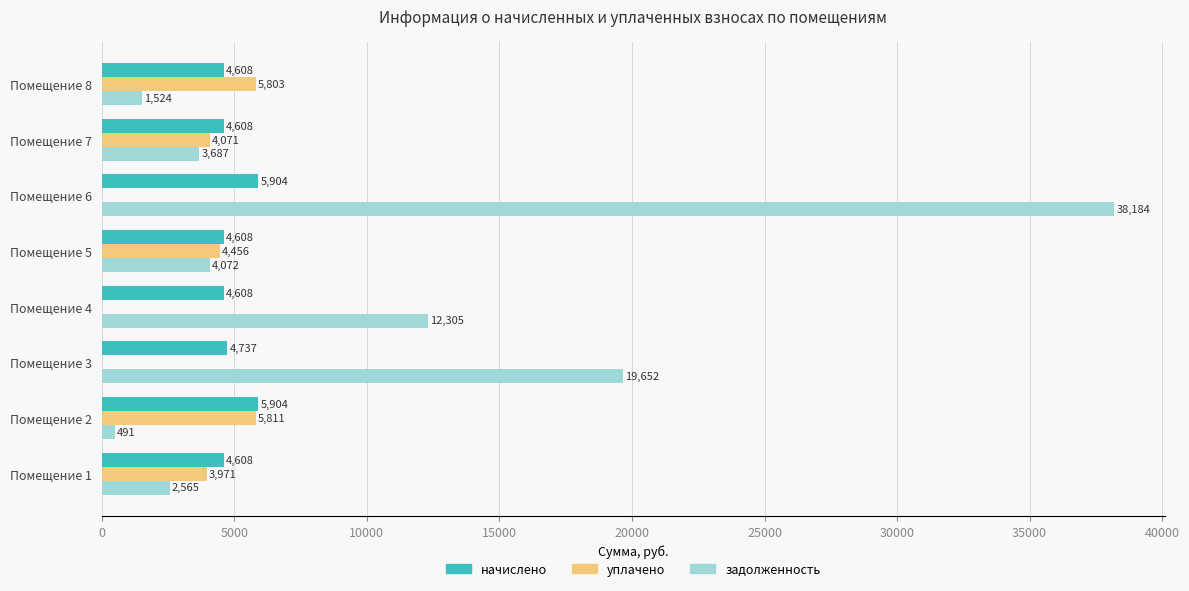

At which label is задолженность closest to 19337?

Помещение 3